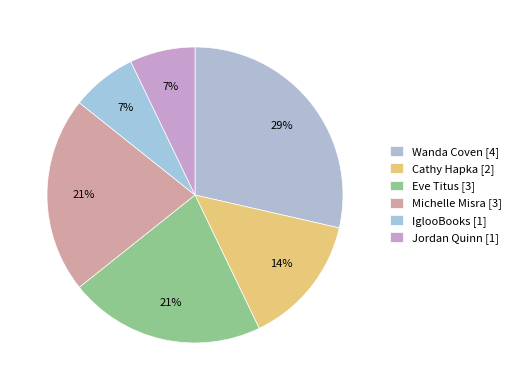

How many segments does this pie chart have?

6